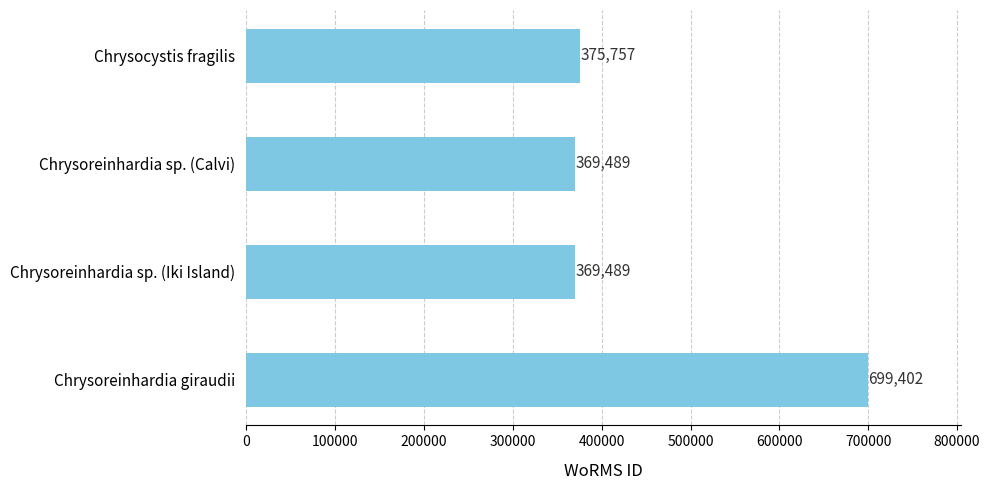

Where is the data nearest to the value 534445?

Chrysocystis fragilis